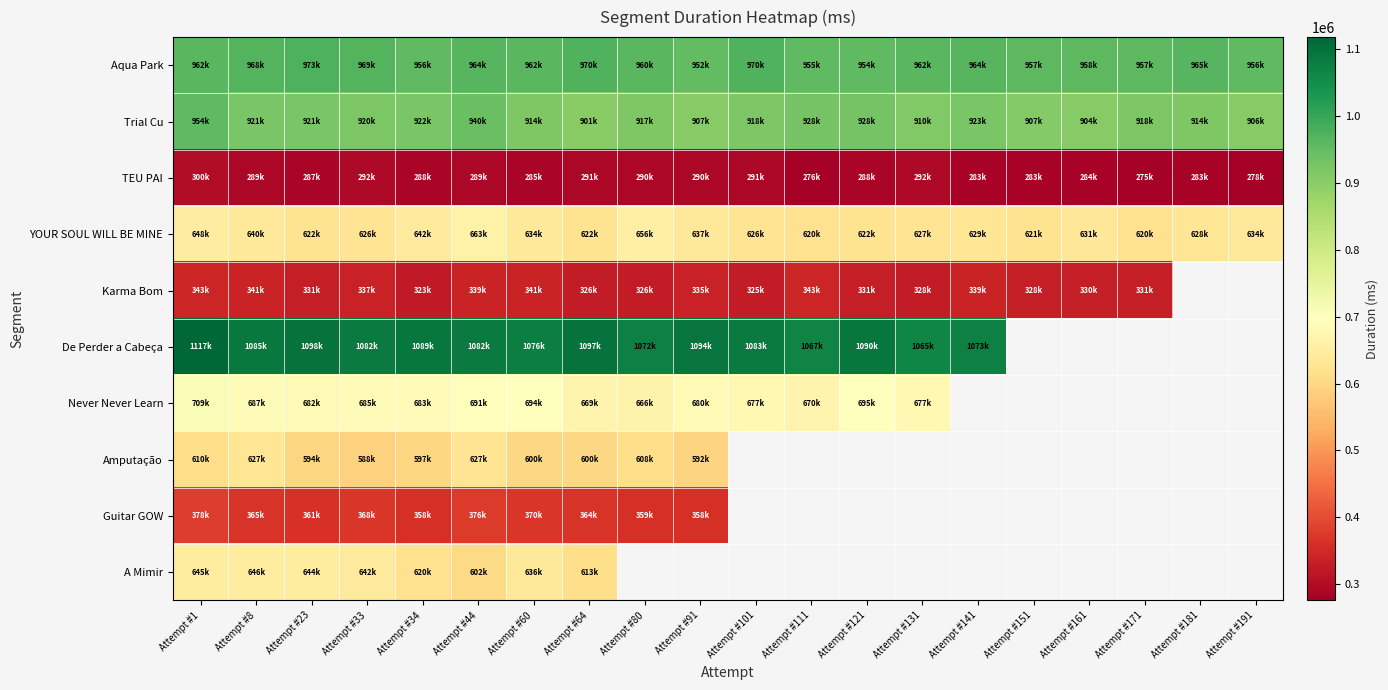

Is it true that Trial Cu equals 914173.0 at Attempt #181?

True